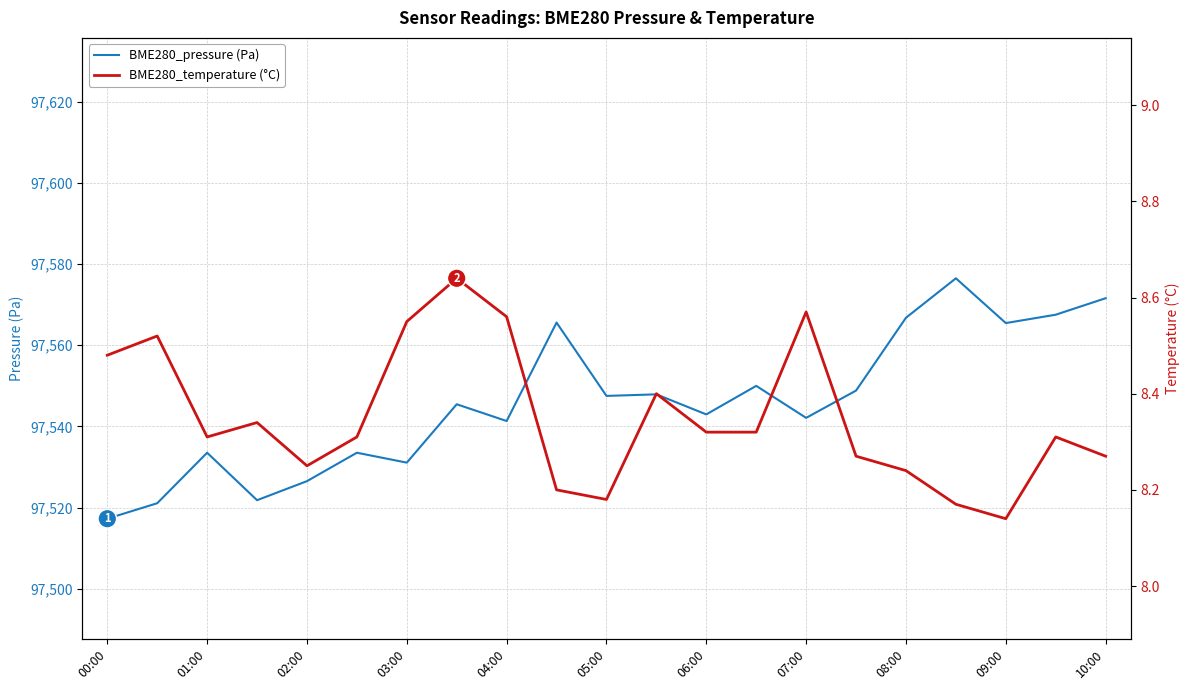

Reading left to right, extract all data points from this chart.

BME280_pressure (Pa): 97517.2	97521.1	97533.5	97521.8	97526.5	97533.5	97531.1	97545.4	97541.3	97565.6	97547.5	97547.9	97542.9	97550.0	97542.1	97548.8	97566.8	97576.5	97565.4	97567.5	97571.6
BME280_temperature (°C): 8.5	8.5	8.3	8.3	8.2	8.3	8.6	8.6	8.6	8.2	8.2	8.4	8.3	8.3	8.6	8.3	8.2	8.2	8.1	8.3	8.3